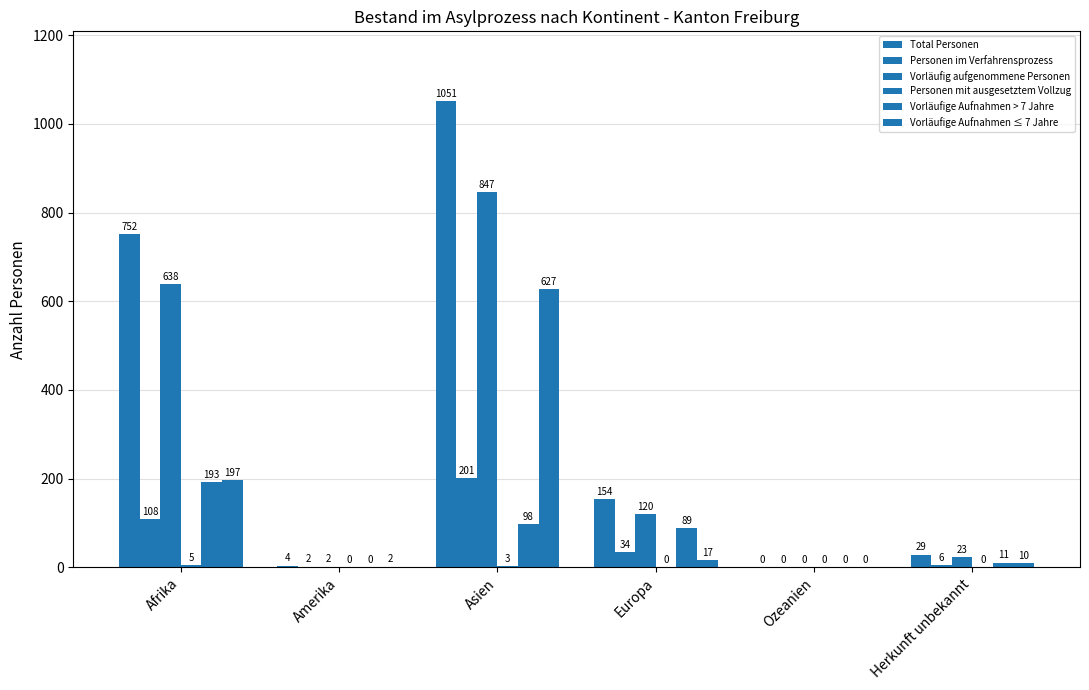

What is the value of the Total Personen bar at the 6th from the left?

29